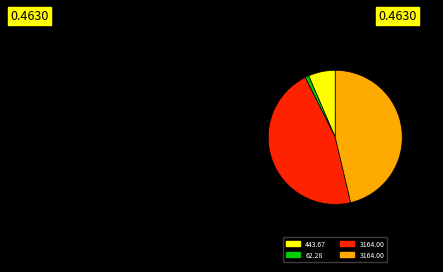

Does any single category account for the majority?

No